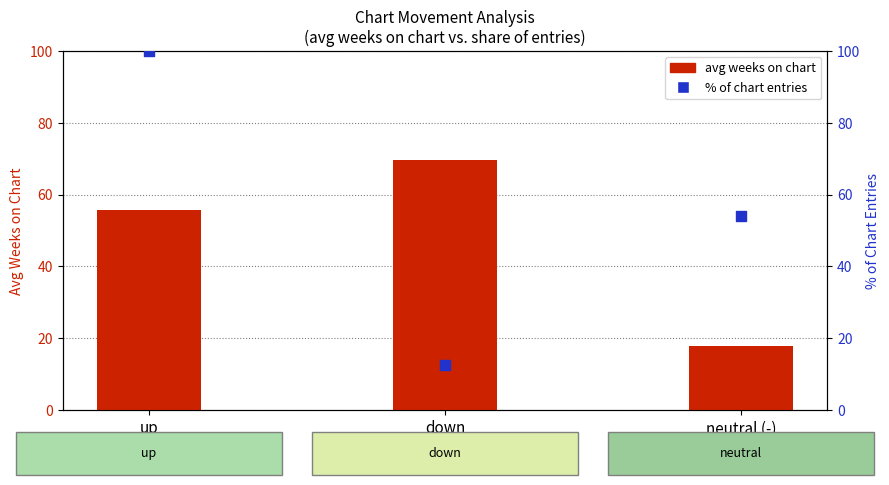

At how many categories does at least one series exceed 43?

3